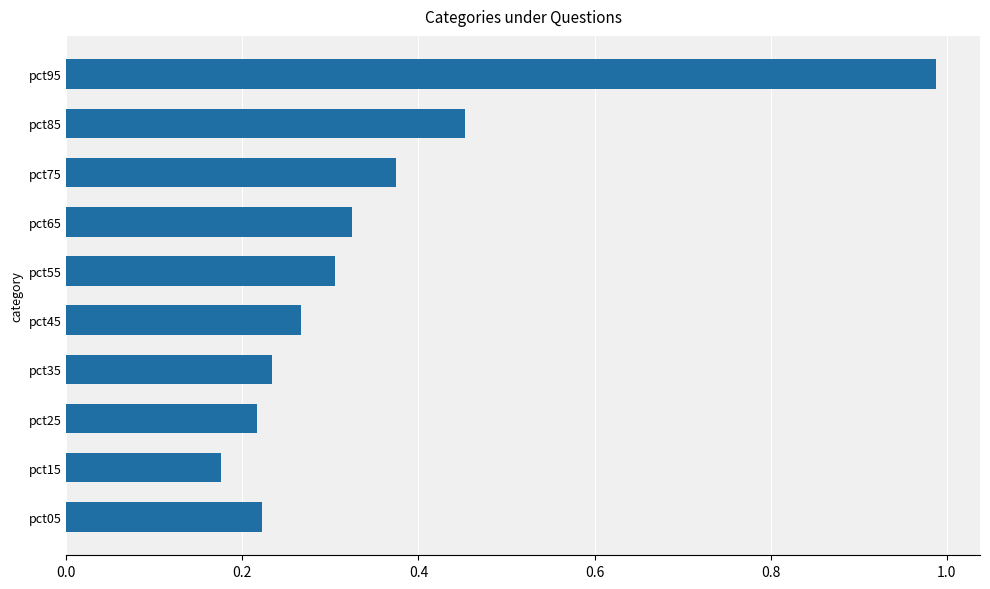

Is it true that the value at pct05 is 0.3?

False